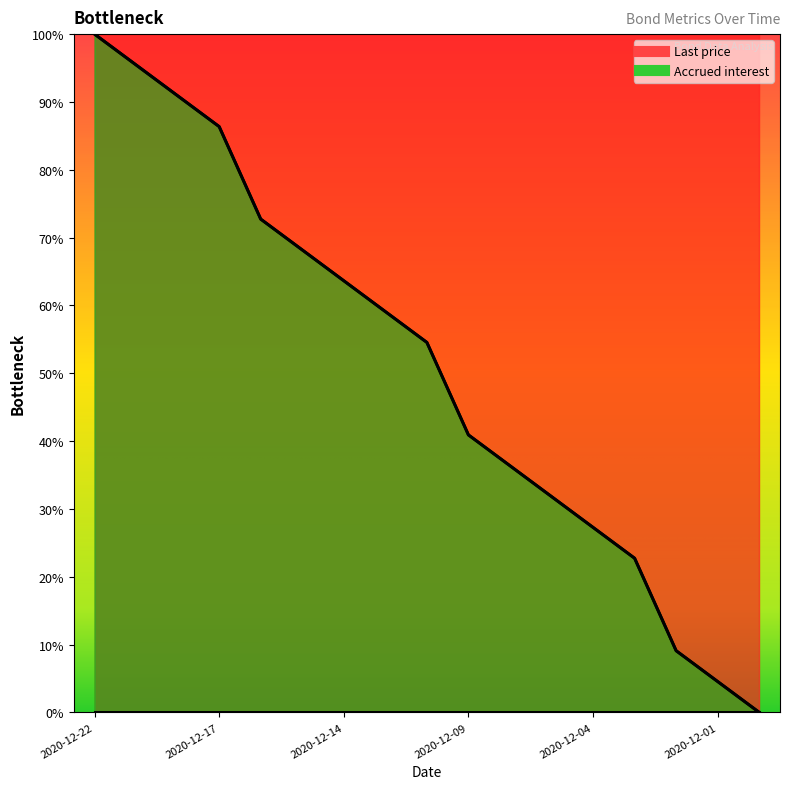

Where is the data nearest to the value 49?

2020-12-10